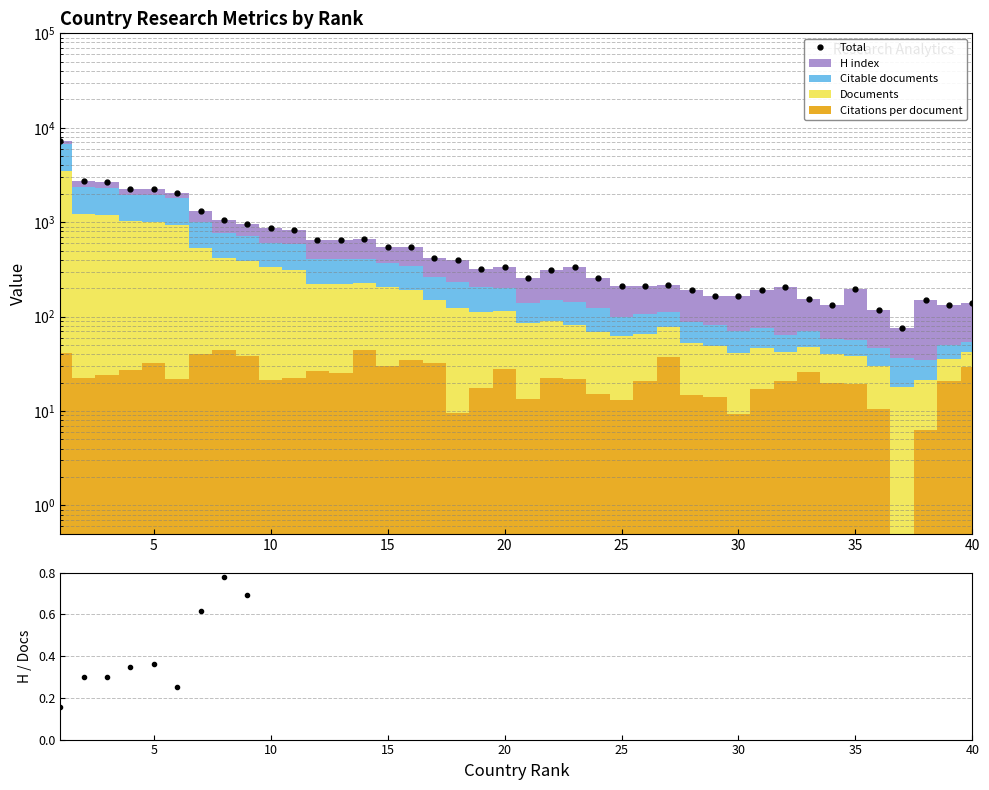

True or false: H/Docs ratio and Total cross at least once.

False